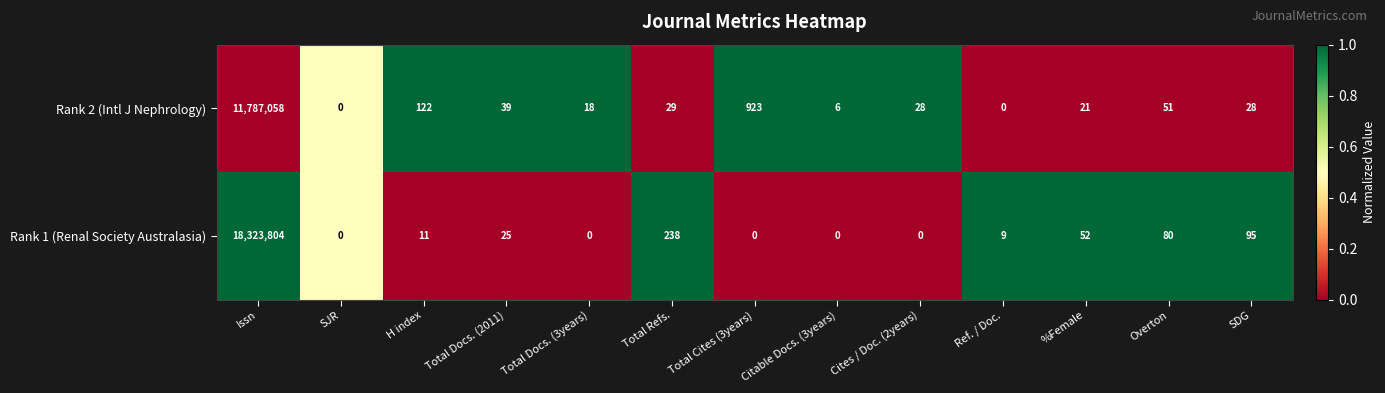

What is the spread (max minus min) of values at Total Refs.?

209